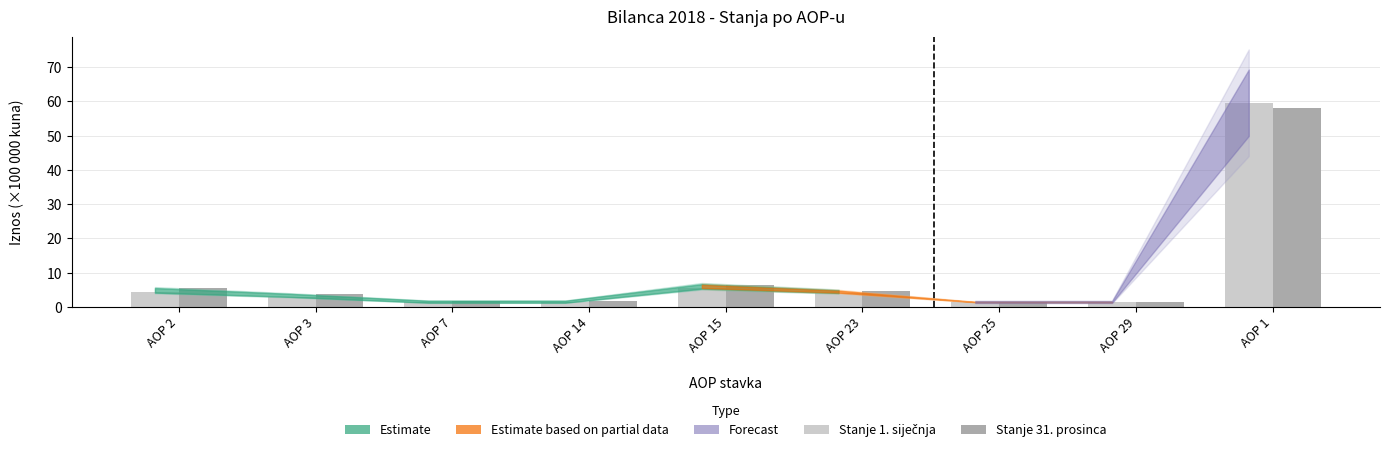

What is the label of the 2nd bar from the left?

AOP 3